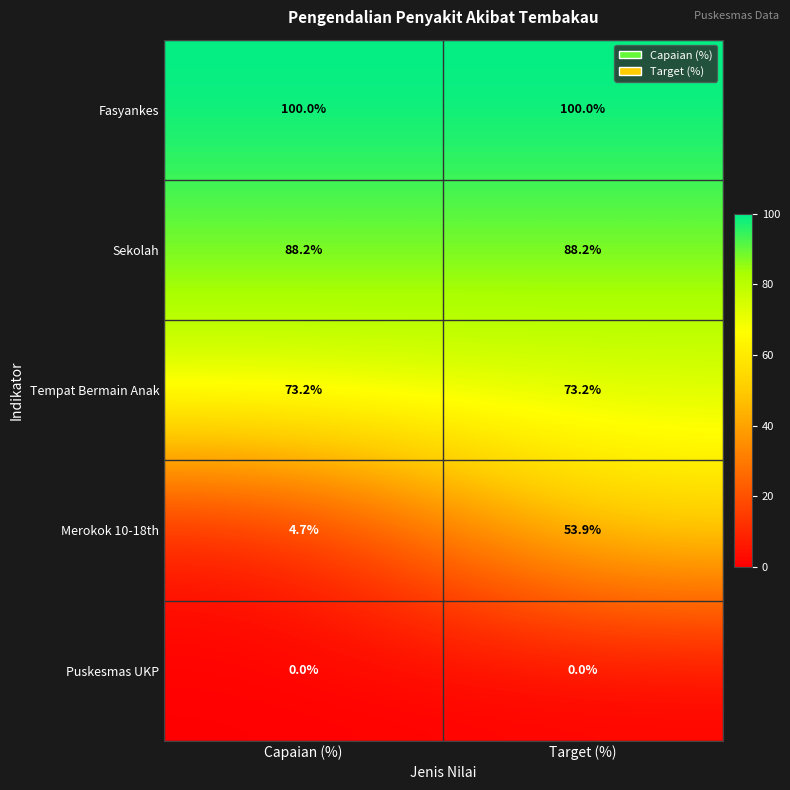

Read the Tempat Bermain Anak value at Target (%).

73.2